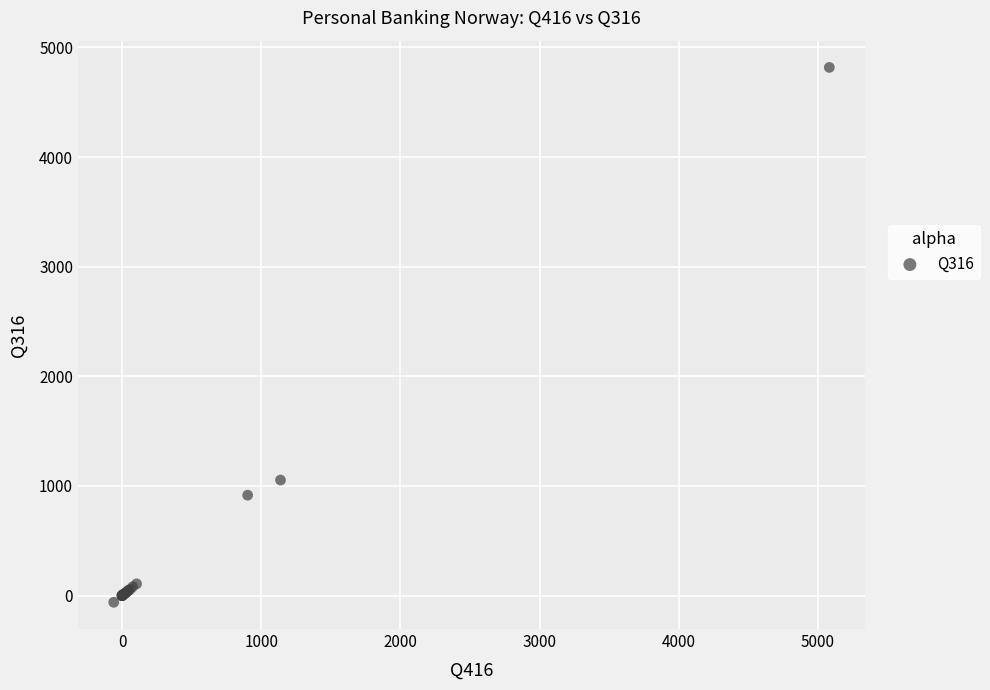

What Y value in the scatter plot is closest to 2378?

1054.0